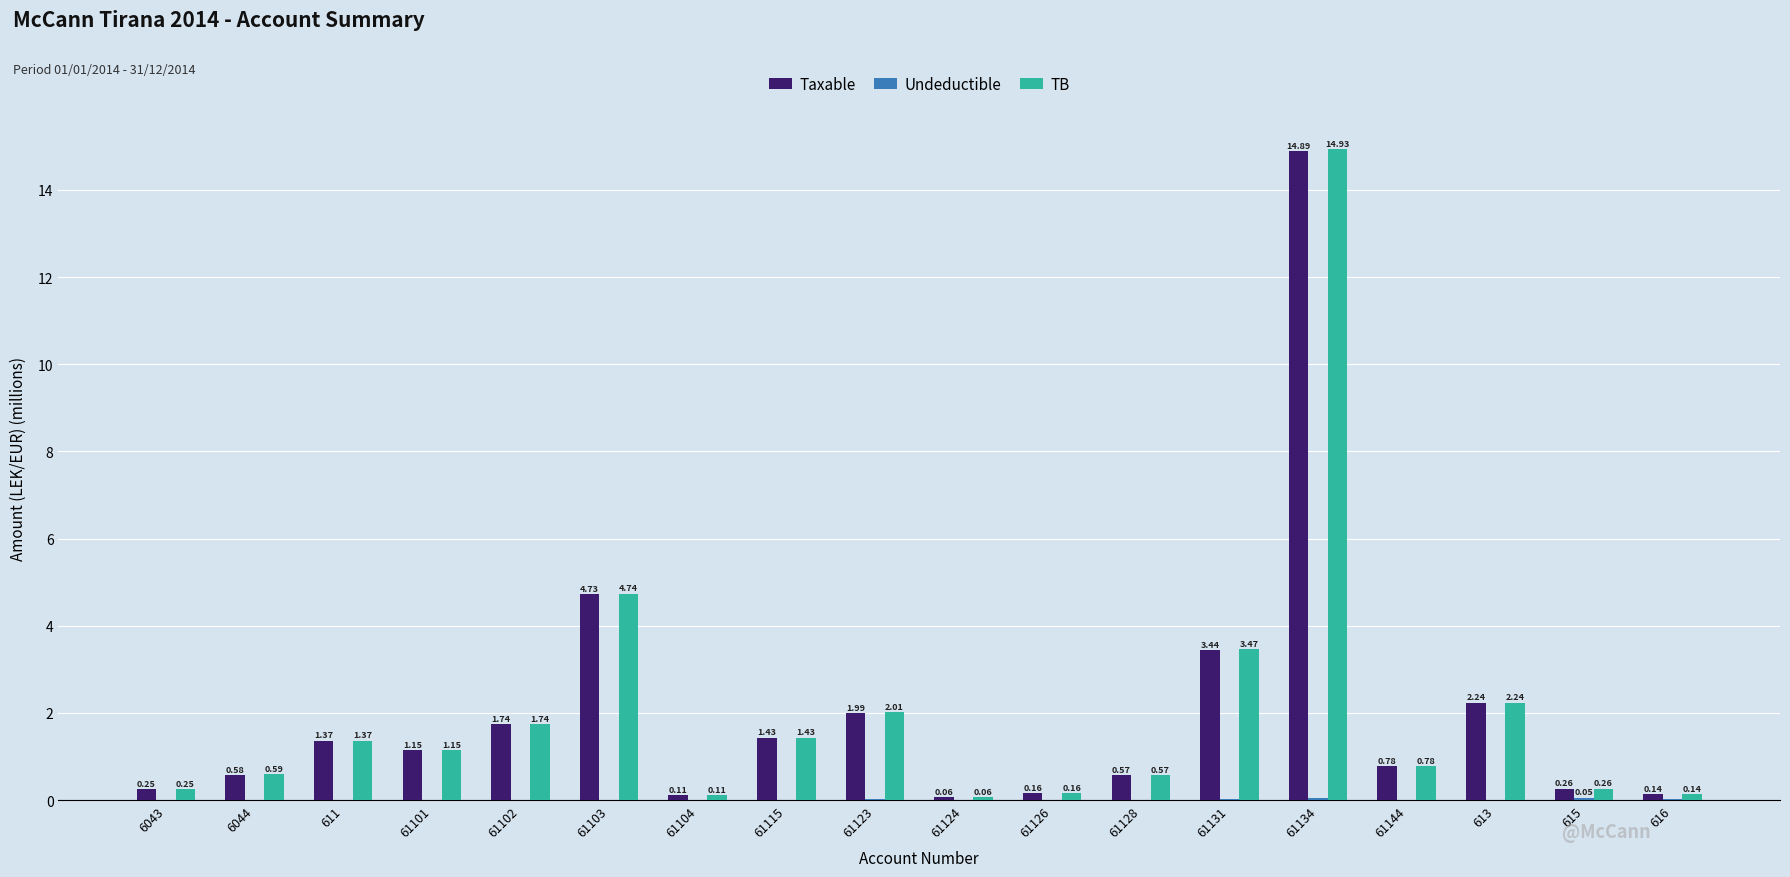

Which series has the largest total across all categories?

TB